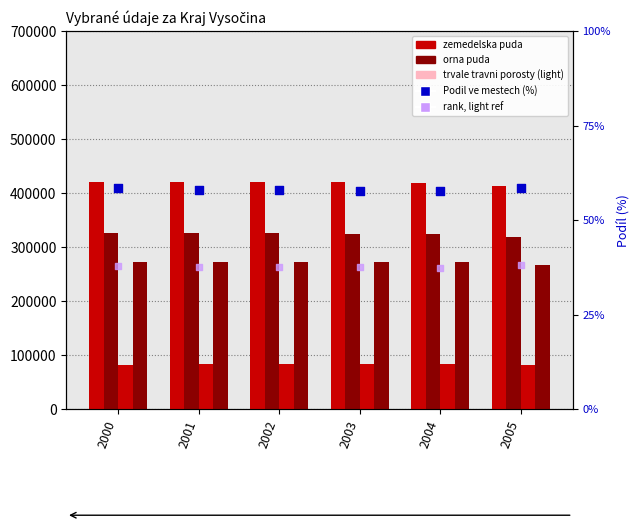

Is the value of zemedelska puda at 2001 greater than the value of trvale travni porosty at 2002?

Yes